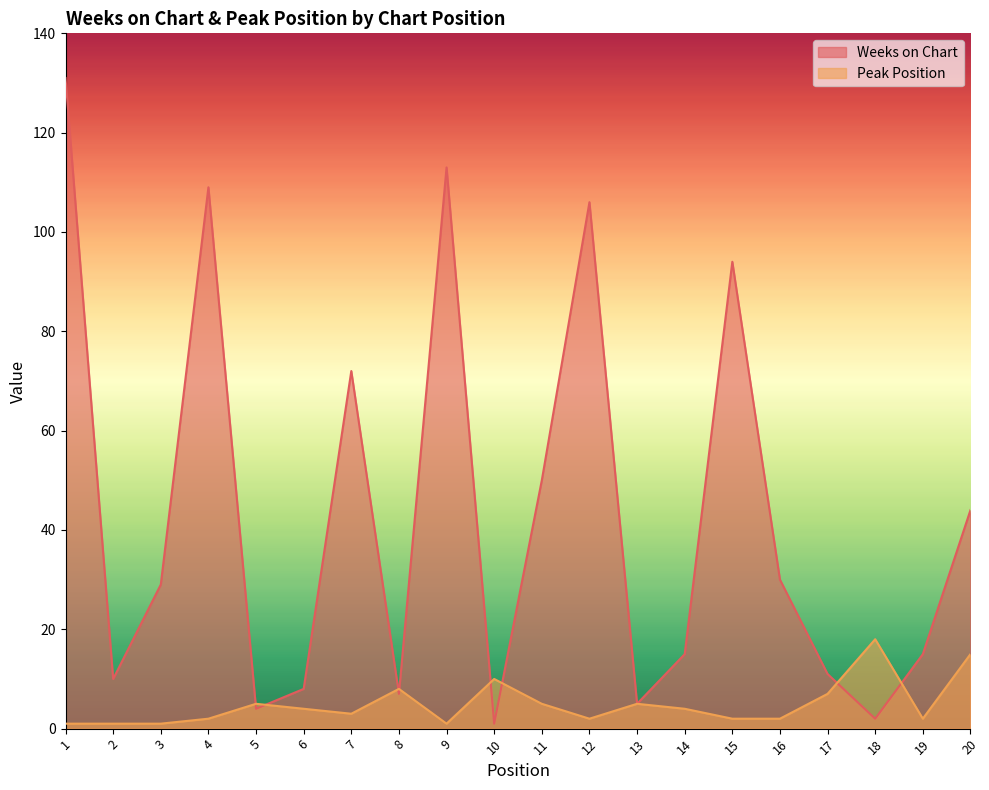

Is it true that Peak Position equals 6 at 14?

False